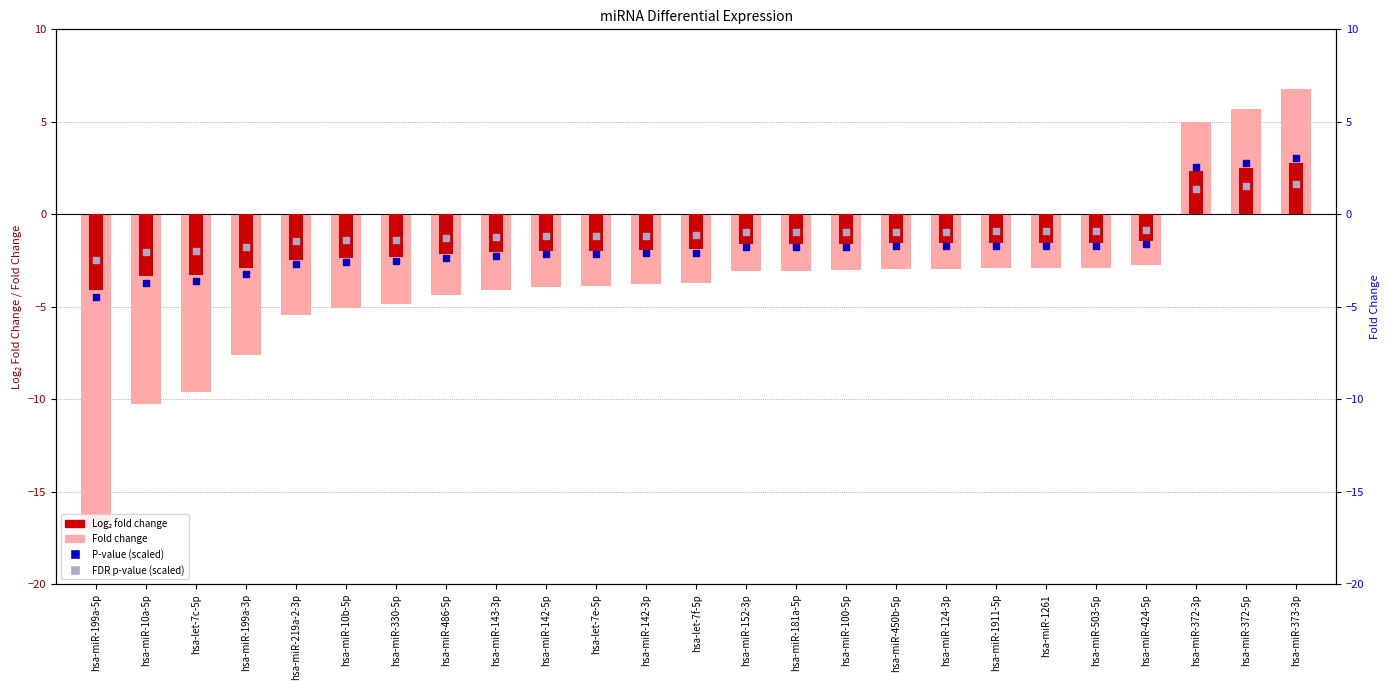

Which series has the largest Y range (max minus min)?

Fold change